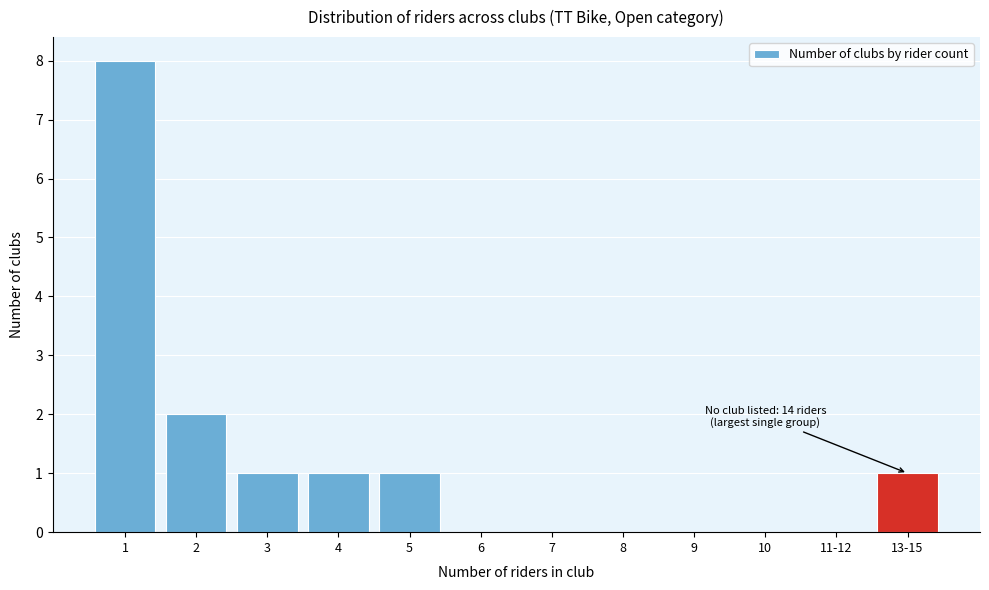

Reading left to right, list all the values displayed in this chart.

1=8	2=2	3=1	4=1	5=1	6=0	7=0	8=0	9=0	10=0	11-12=0	13-15=1